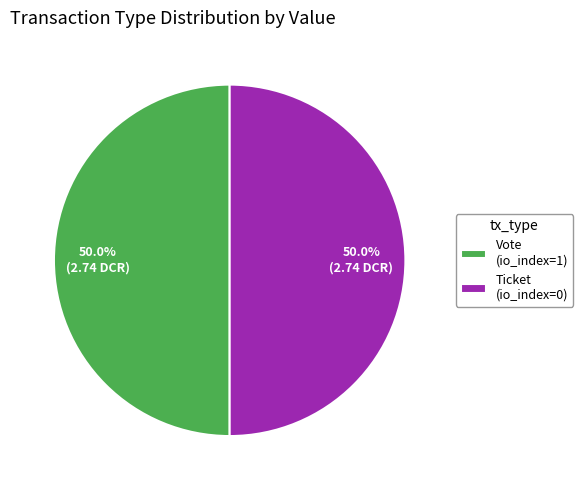

How much of the chart is everything except Ticket (io_index=0)?

50.0%